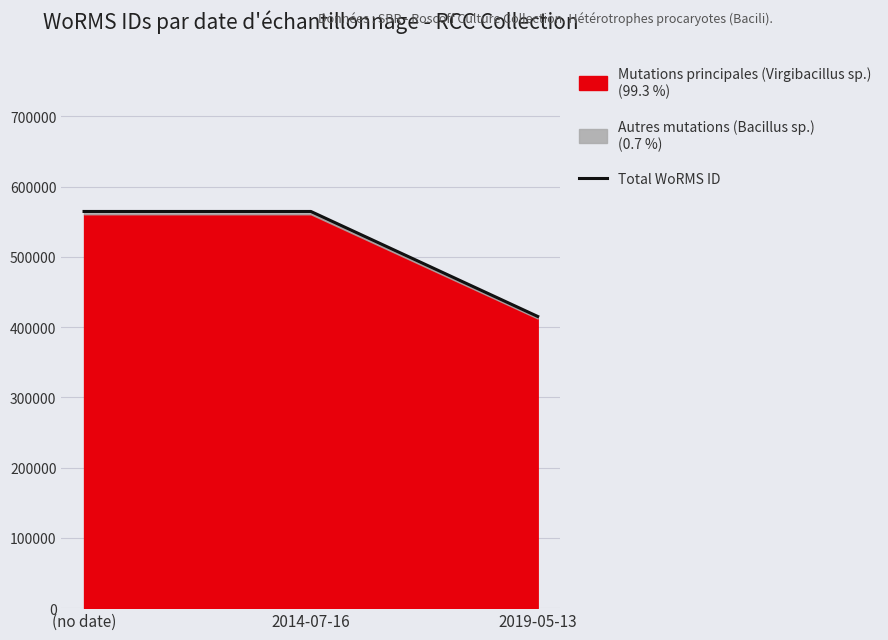

Approximately how many times larger is the value at 2014-07-16 compared to 2019-05-13?

1.4